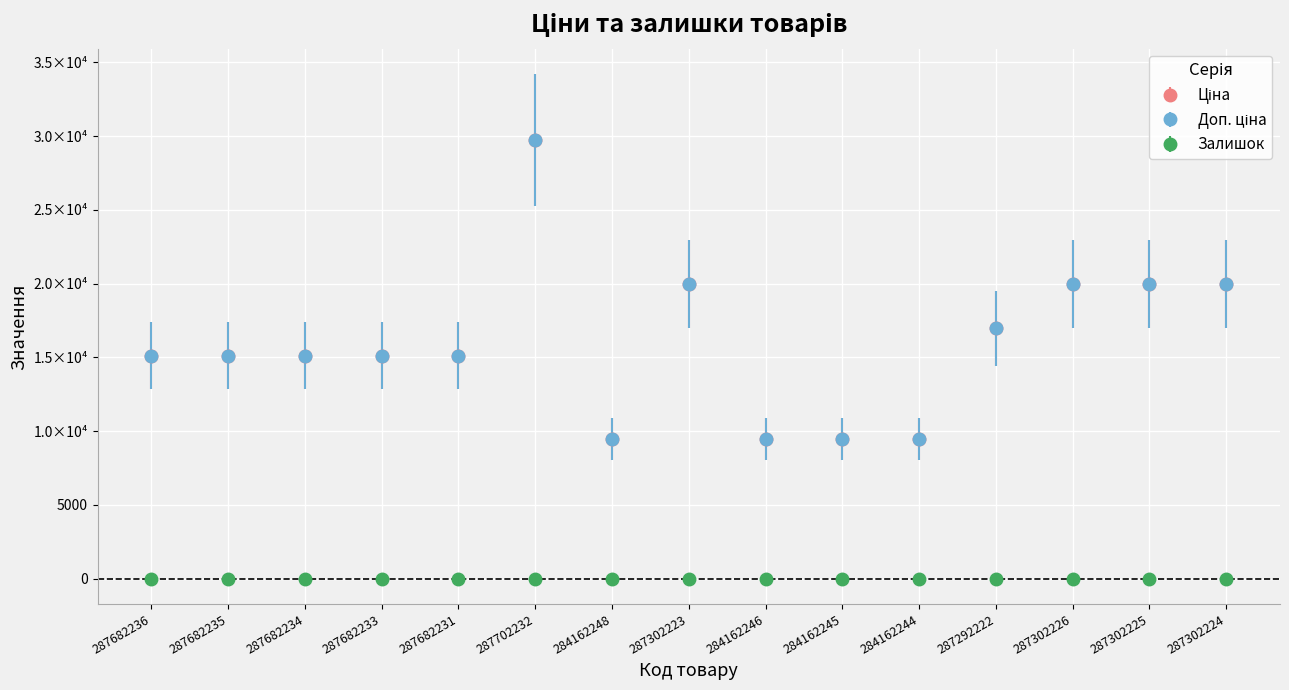

Is this an area chart (filled region under the line)?

No